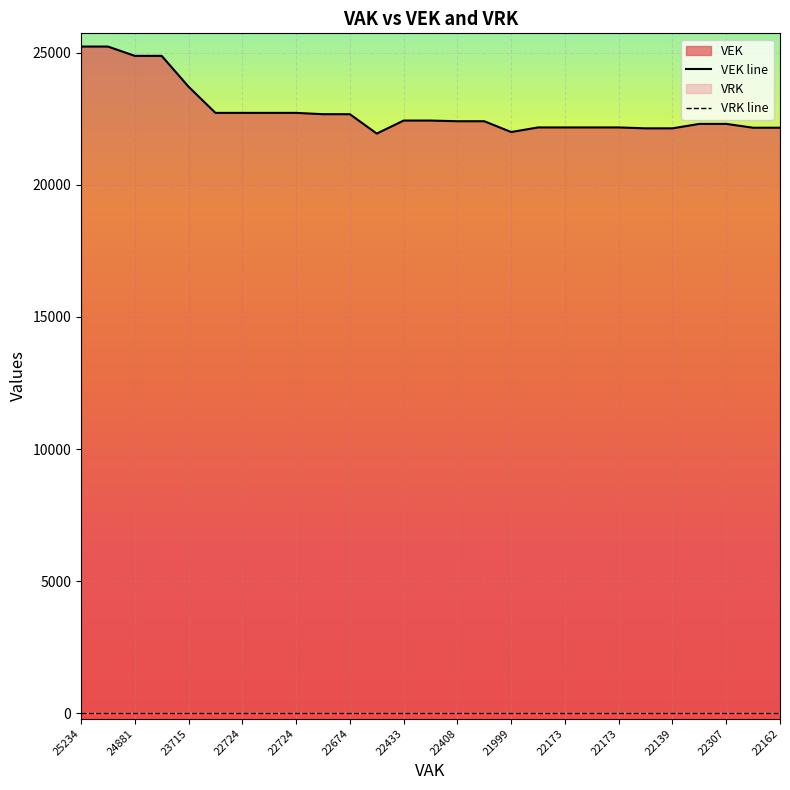

True or false: VEK line has more than 0 interior local peaks.

False